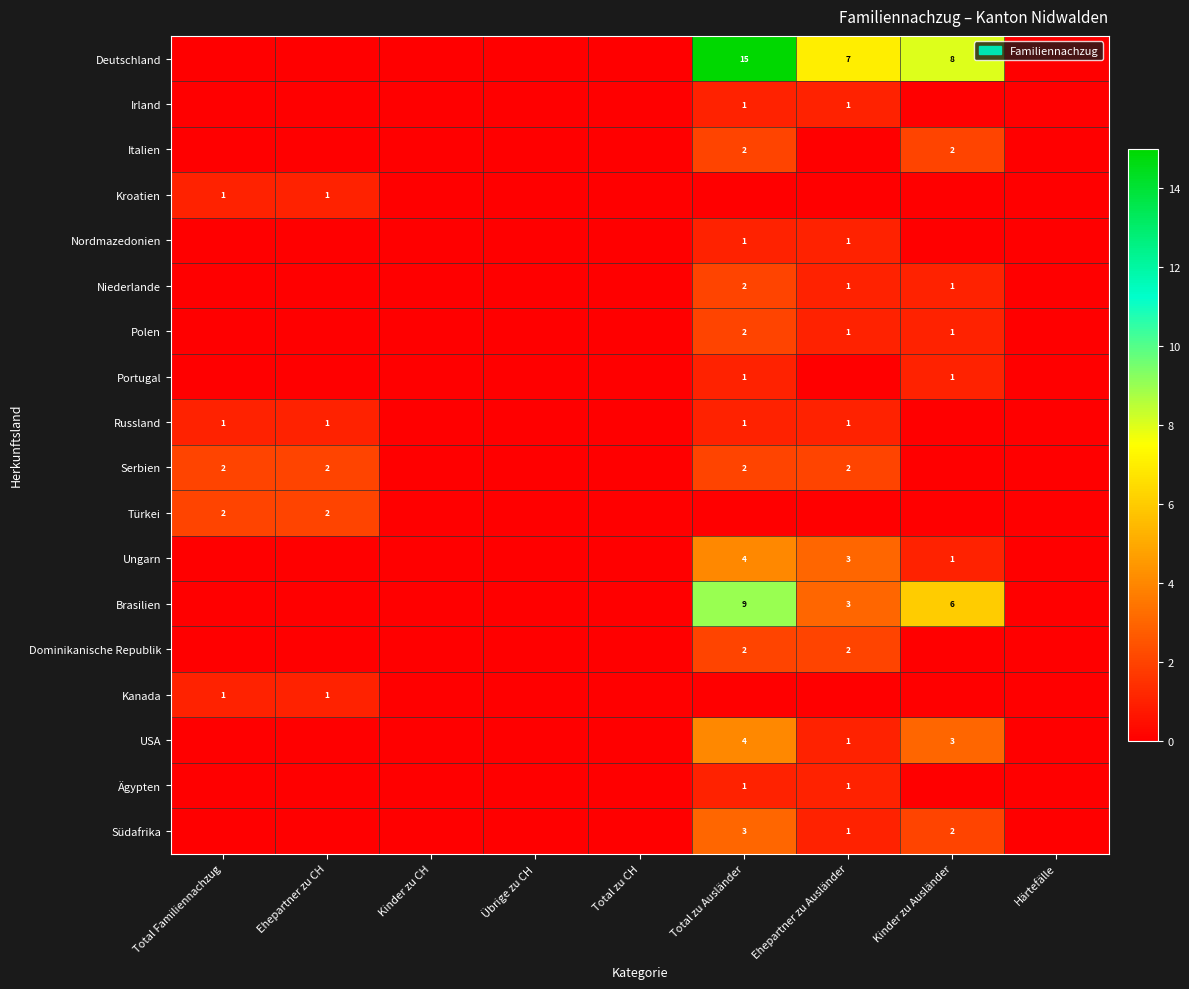

Is it true that Ägypten equals 1 at Ehepartner zu Ausländer?

True